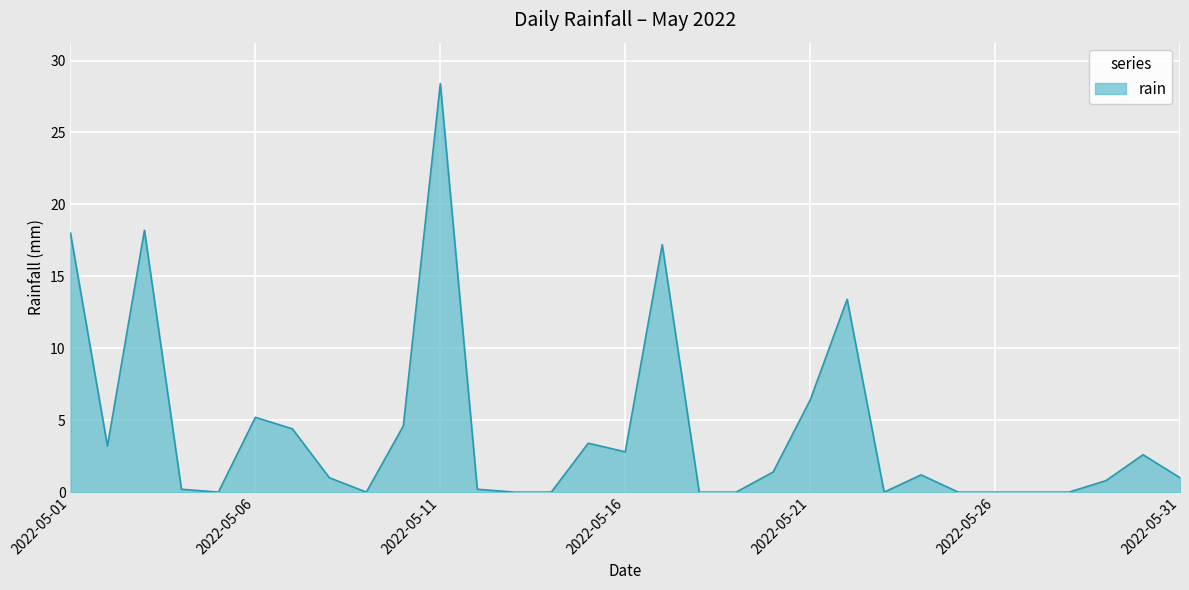

What is the difference between the maximum and minimum values?

28.4